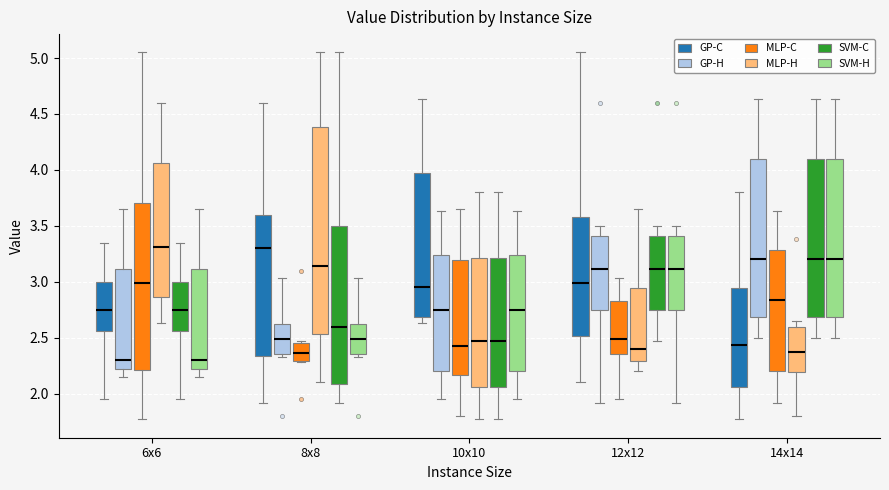

Reading left to right, transcribe this box plot: for each box, give where its median line is, the range the box spans, and where its two whiskers end, as read against the y-axis. The values are not printed on the chart, so give them approximately, as read against the axis.

6x6 (GP-C): median 2.75, box 2.55 to 3.00, whiskers 1.95 to 3.35
6x6 (GP-H): median 2.30, box 2.20 to 3.10, whiskers 2.15 to 3.65
6x6 (MLP-C): median 3.00, box 2.20 to 3.70, whiskers 1.75 to 5.05
6x6 (MLP-H): median 3.30, box 2.85 to 4.05, whiskers 2.65 to 4.60
6x6 (SVM-C): median 2.75, box 2.55 to 3.00, whiskers 1.95 to 3.35
6x6 (SVM-H): median 2.30, box 2.20 to 3.10, whiskers 2.15 to 3.65
8x8 (GP-C): median 3.30, box 2.35 to 3.60, whiskers 1.90 to 4.60
8x8 (GP-H): median 2.50, box 2.35 to 2.65, whiskers 2.35 (just below the box's lower edge) to 3.05
8x8 (MLP-C): median 2.35, box 2.30 to 2.45, whiskers 2.30 to 2.45 (just above the box's upper edge)
8x8 (MLP-H): median 3.15, box 2.55 to 4.40, whiskers 2.10 to 5.05
8x8 (SVM-C): median 2.60, box 2.10 to 3.50, whiskers 1.90 to 5.05
8x8 (SVM-H): median 2.50, box 2.35 to 2.65, whiskers 2.35 (just below the box's lower edge) to 3.05
10x10 (GP-C): median 2.95, box 2.70 to 3.95, whiskers 2.65 to 4.65
10x10 (GP-H): median 2.75, box 2.20 to 3.25, whiskers 1.95 to 3.65
10x10 (MLP-C): median 2.45, box 2.15 to 3.20, whiskers 1.80 to 3.65
10x10 (MLP-H): median 2.50, box 2.05 to 3.20, whiskers 1.75 to 3.80
10x10 (SVM-C): median 2.50, box 2.05 to 3.20, whiskers 1.75 to 3.80
10x10 (SVM-H): median 2.75, box 2.20 to 3.25, whiskers 1.95 to 3.65
12x12 (GP-C): median 3.00, box 2.50 to 3.60, whiskers 2.10 to 5.05
12x12 (GP-H): median 3.10, box 2.75 to 3.40, whiskers 1.90 to 3.50
12x12 (MLP-C): median 2.50, box 2.35 to 2.85, whiskers 1.95 to 3.05
12x12 (MLP-H): median 2.40, box 2.30 to 2.95, whiskers 2.20 to 3.65
12x12 (SVM-C): median 3.10, box 2.75 to 3.40, whiskers 2.45 to 3.50
12x12 (SVM-H): median 3.10, box 2.75 to 3.40, whiskers 1.90 to 3.50
14x14 (GP-C): median 2.45, box 2.05 to 2.95, whiskers 1.75 to 3.80
14x14 (GP-H): median 3.20, box 2.70 to 4.10, whiskers 2.50 to 4.65
14x14 (MLP-C): median 2.85, box 2.20 to 3.30, whiskers 1.90 to 3.65
14x14 (MLP-H): median 2.40, box 2.20 to 2.60, whiskers 1.80 to 2.65
14x14 (SVM-C): median 3.20, box 2.70 to 4.10, whiskers 2.50 to 4.65
14x14 (SVM-H): median 3.20, box 2.70 to 4.10, whiskers 2.50 to 4.65